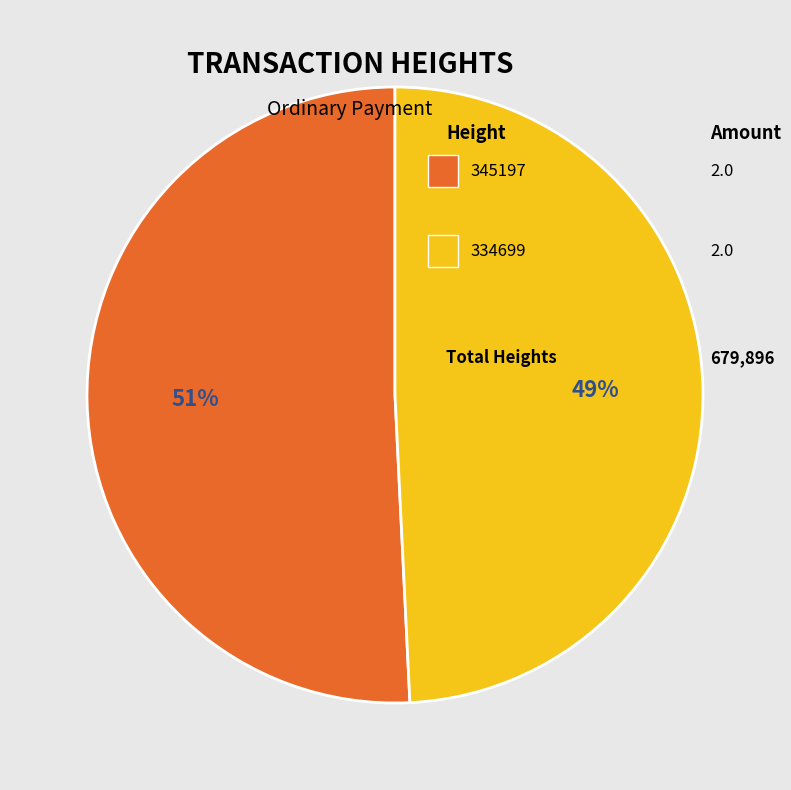

How many slices are in this pie chart?

2